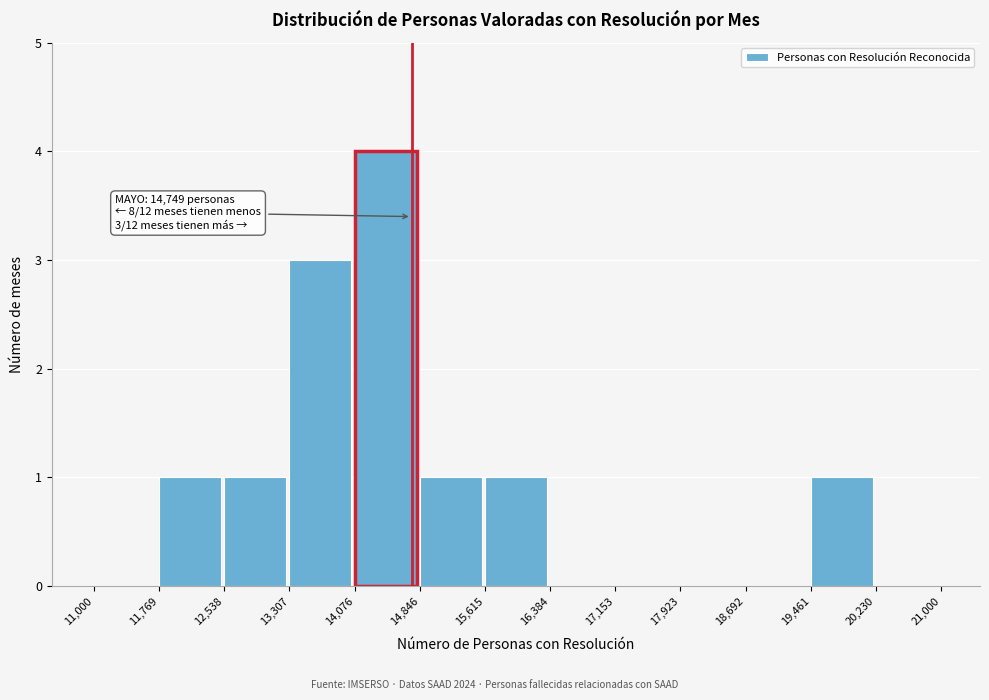

Reading right to left, what are all the values shown in this chart?

20,230=0	19,461=1	18,692=0	17,923=0	17,153=0	16,384=0	15,615=1	14,846=1	14,076=4	13,307=3	12,538=1	11,769=1	11,000=0